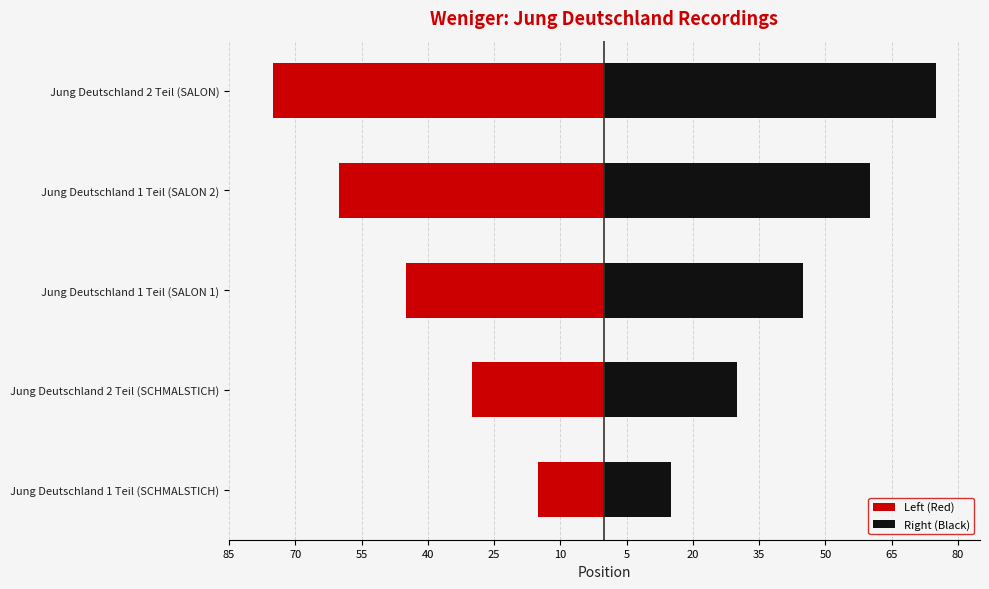

Reading left to right, extract all data points from this chart.

Left (Red): -15	-30	-45	-60	-75
Right (Black): 15	30	45	60	75